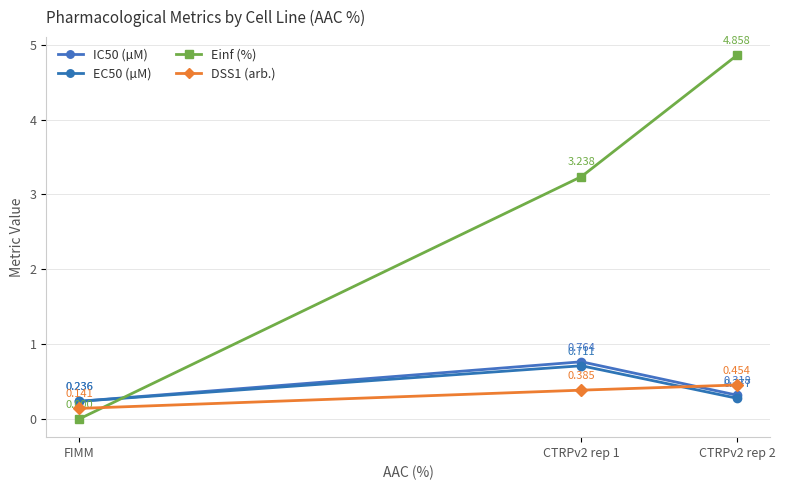

What are all the series names shown in the legend?

IC50 (µM), EC50 (µM), Einf (%), DSS1 (arb.)